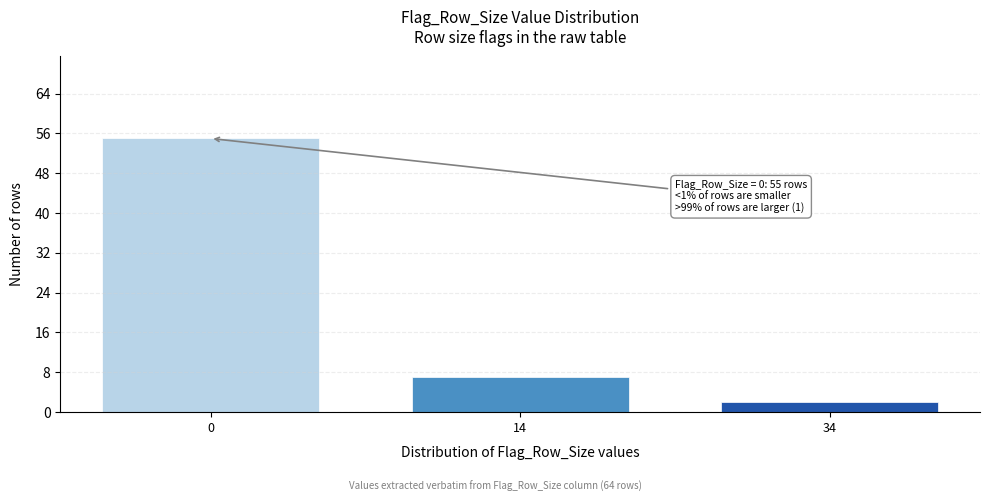

Reading right to left, extract all data points from this chart.

34=2	14=7	0=55